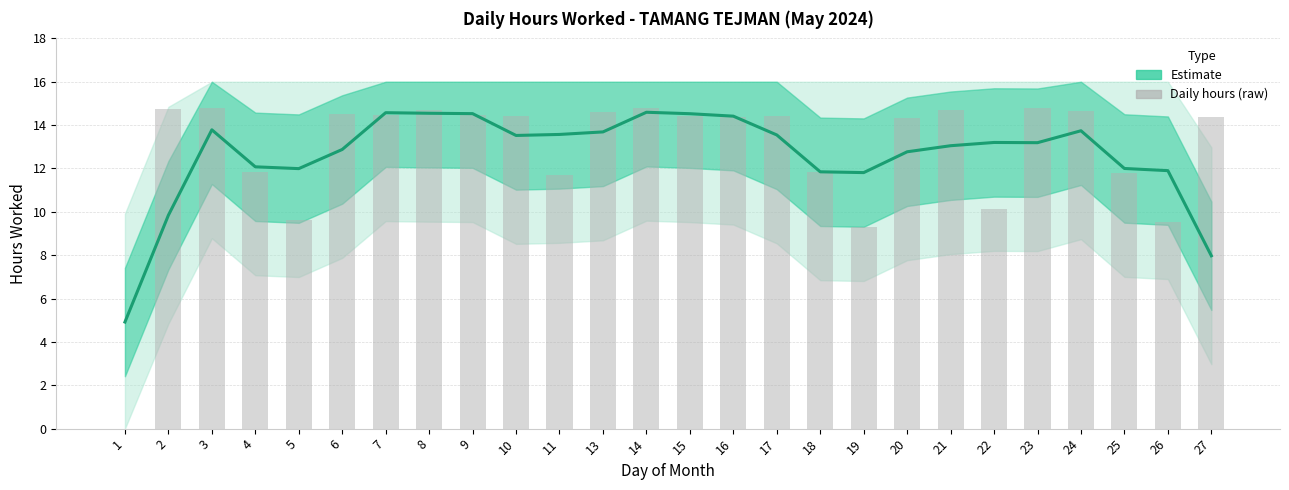

Which has a higher value, 18 or 7?

7